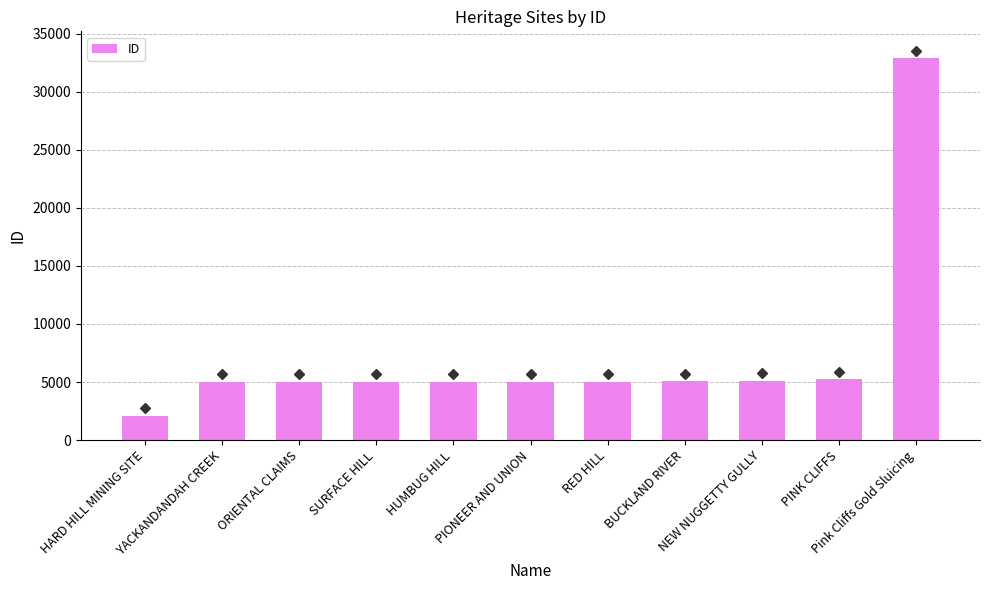

What is the maximum value shown in the chart?

32854